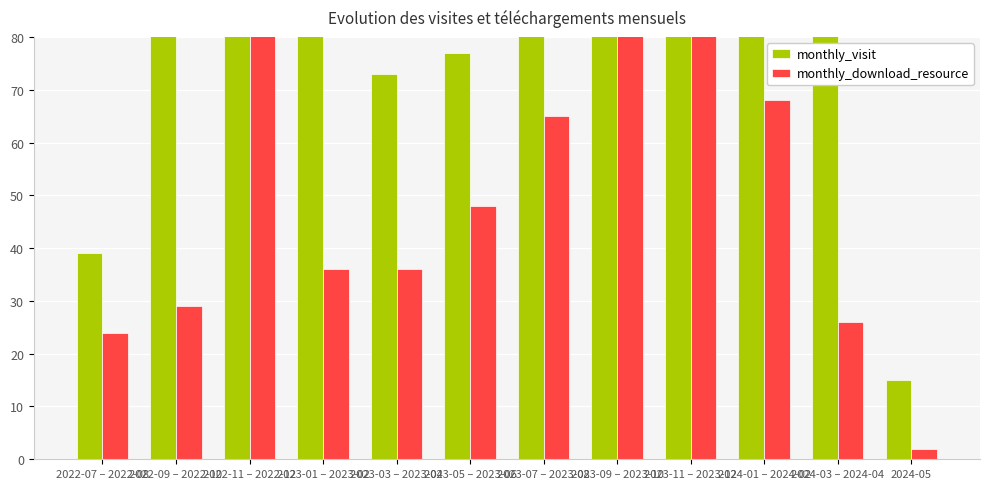

What is the sum of the monthly_download_resource values at 2024-05 and 2024-03 – 2024-04?

28